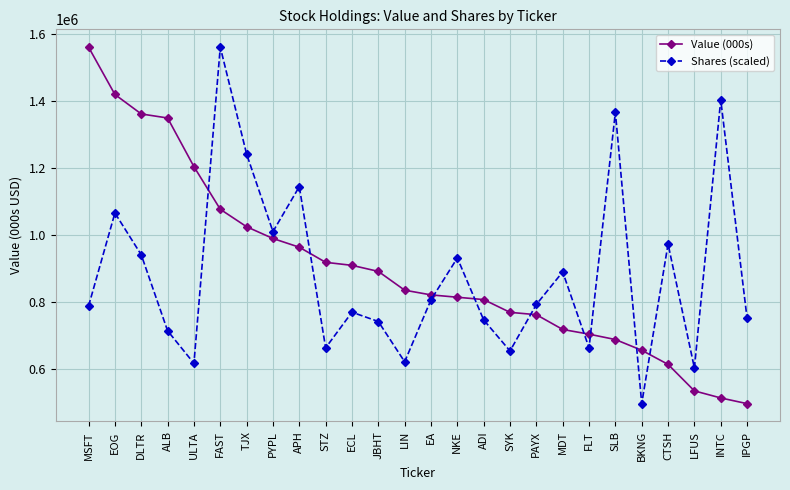

What is the total value across all series at APH?

2108434.8